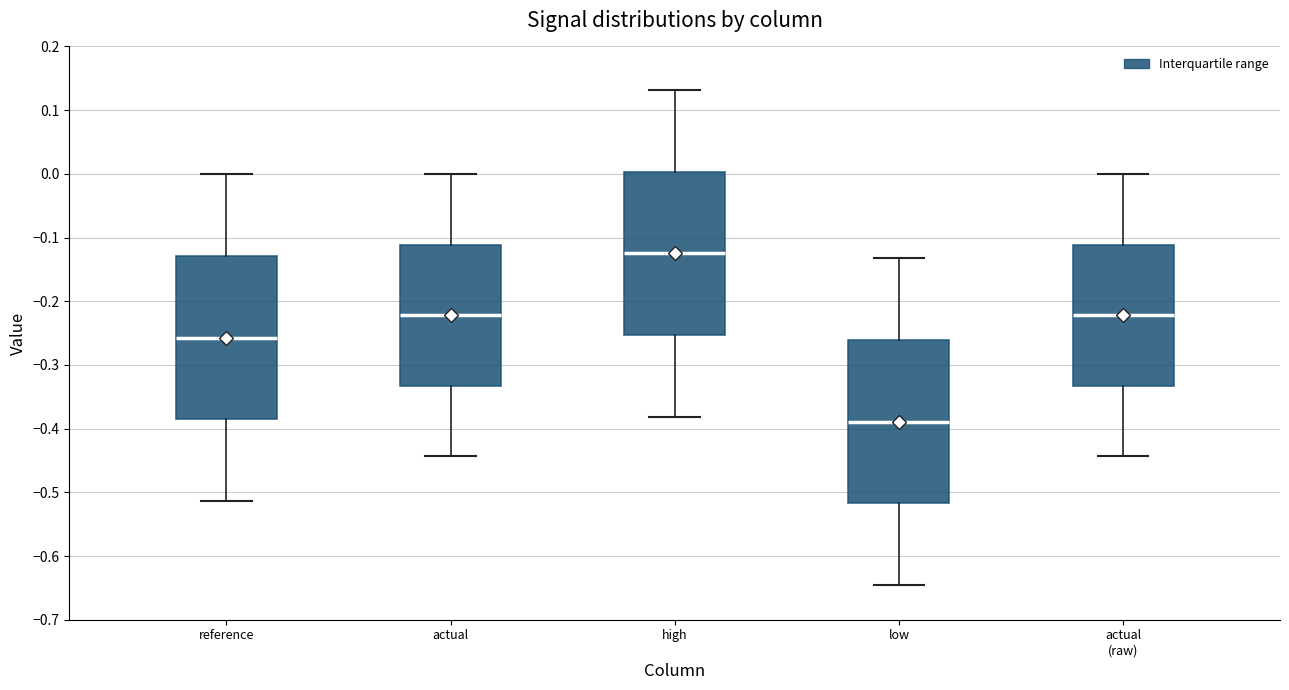

Where does the upper whisker of the box for actual (raw) end on the y-axis? The values are not printed on the chart, so give them approximately, as read against the axis.

0.00